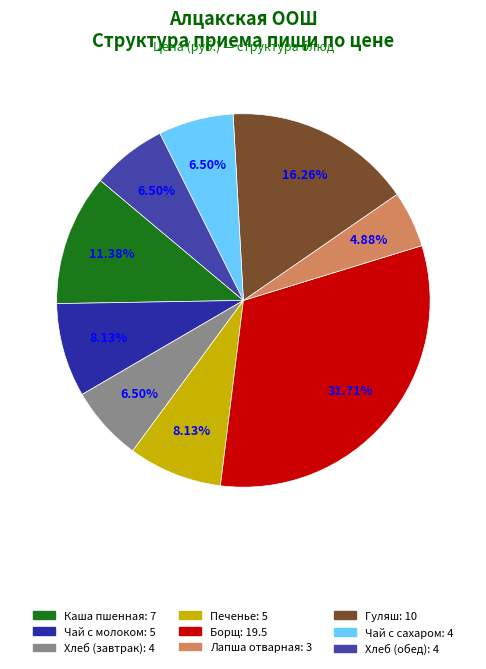

The Гуляш slice represents 16% of the pie. True or false?

True